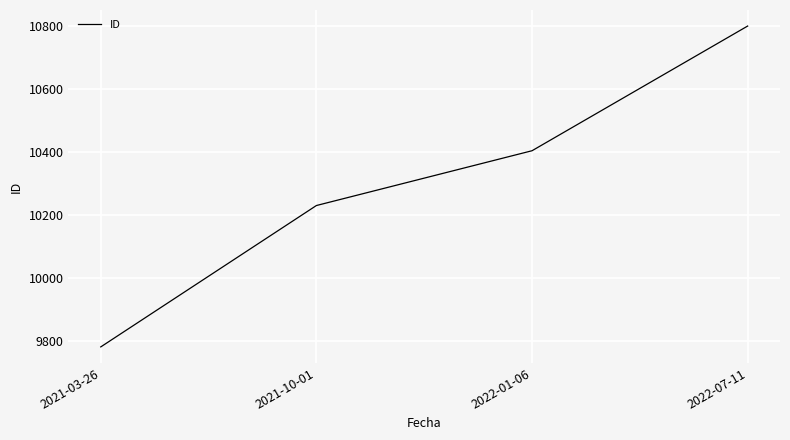

How many distinct data groups are displayed?

1